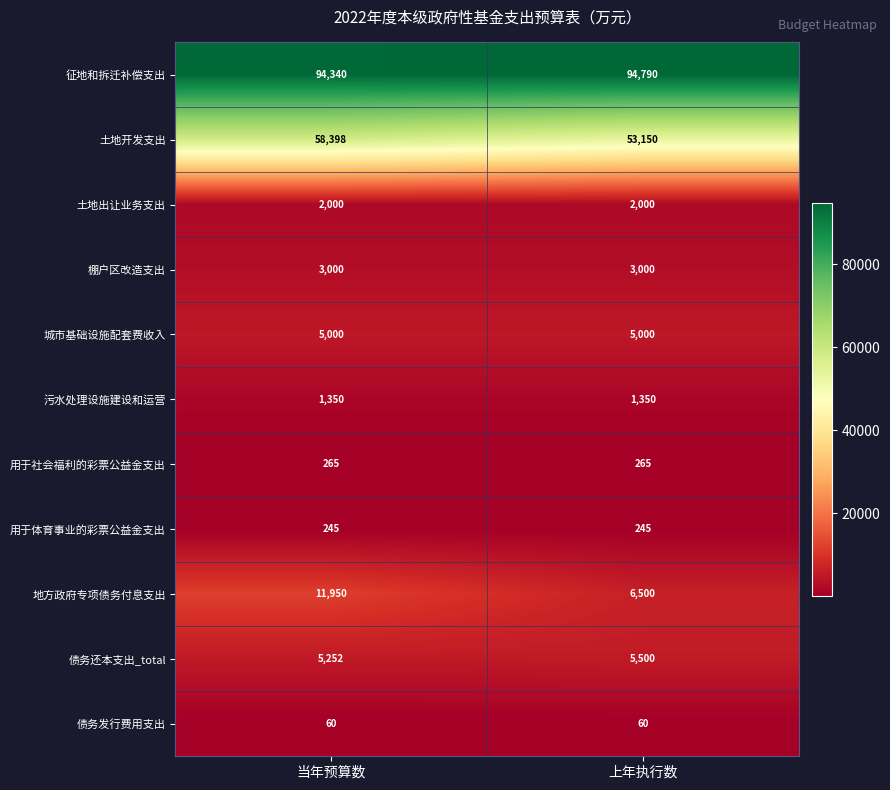

What is the average value of the 债务还本支出_total series?

5376